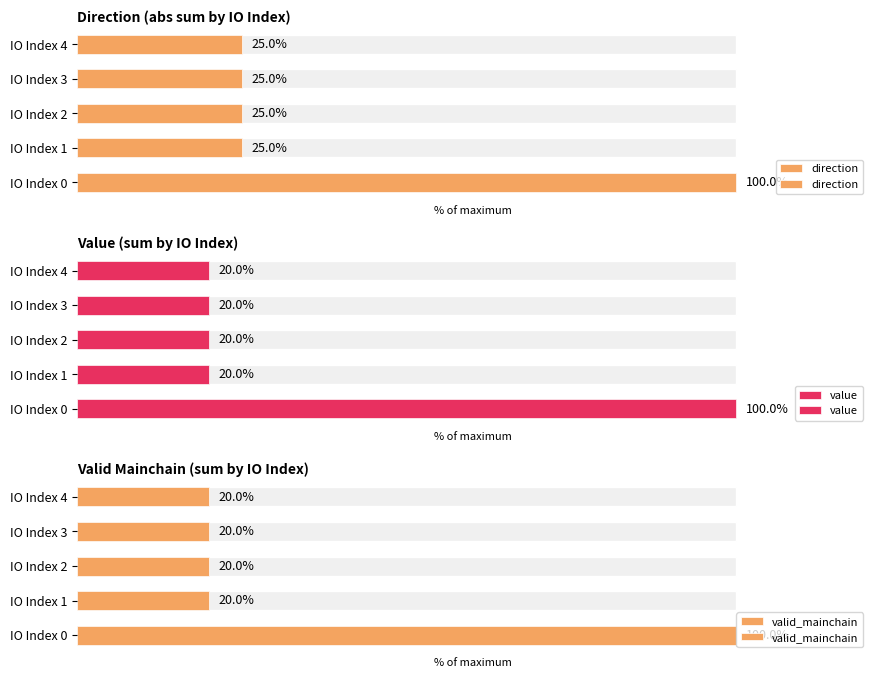

Is it true that value equals 30 at 4?

False